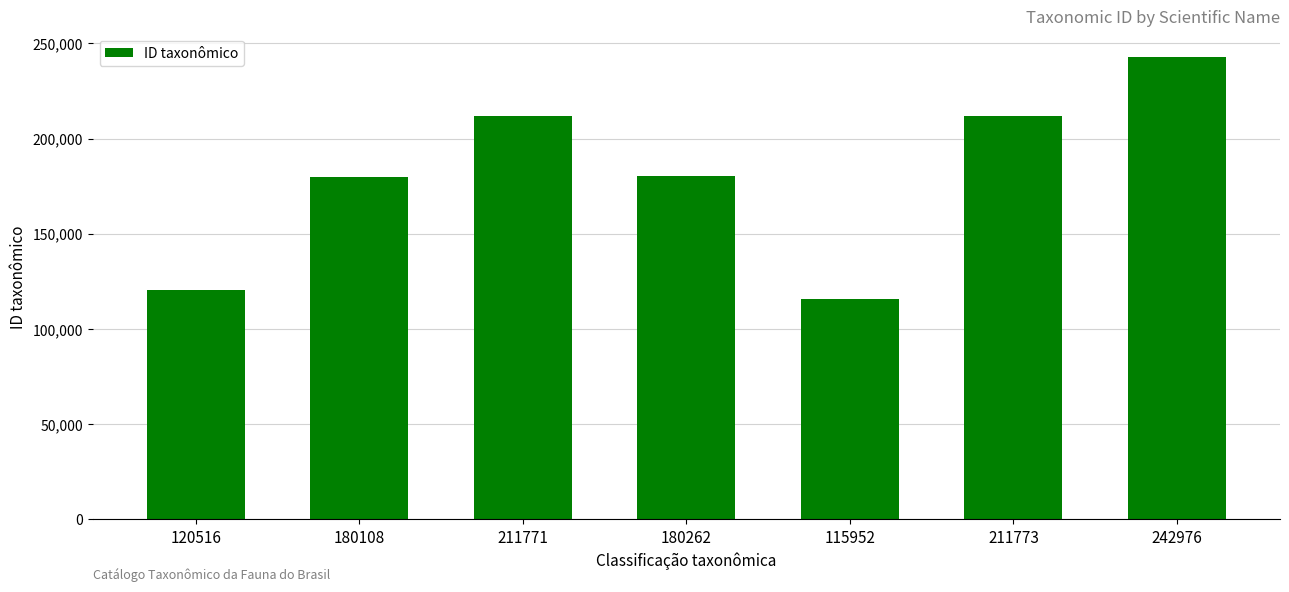

The value at 115952 is 115952. True or false?

True